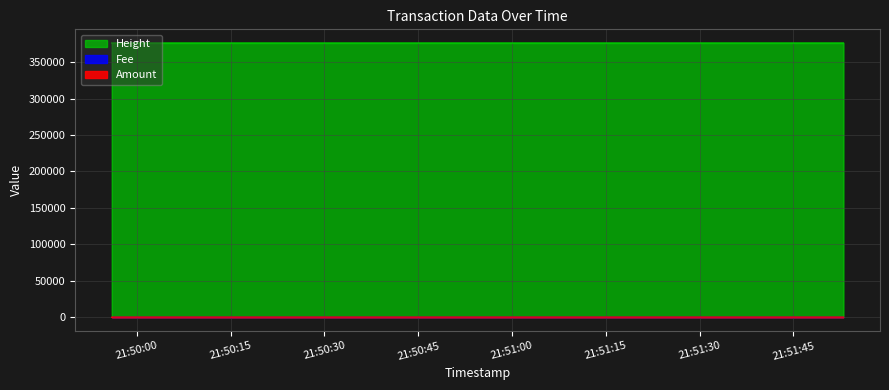

Which series has the largest total across all categories?

Height